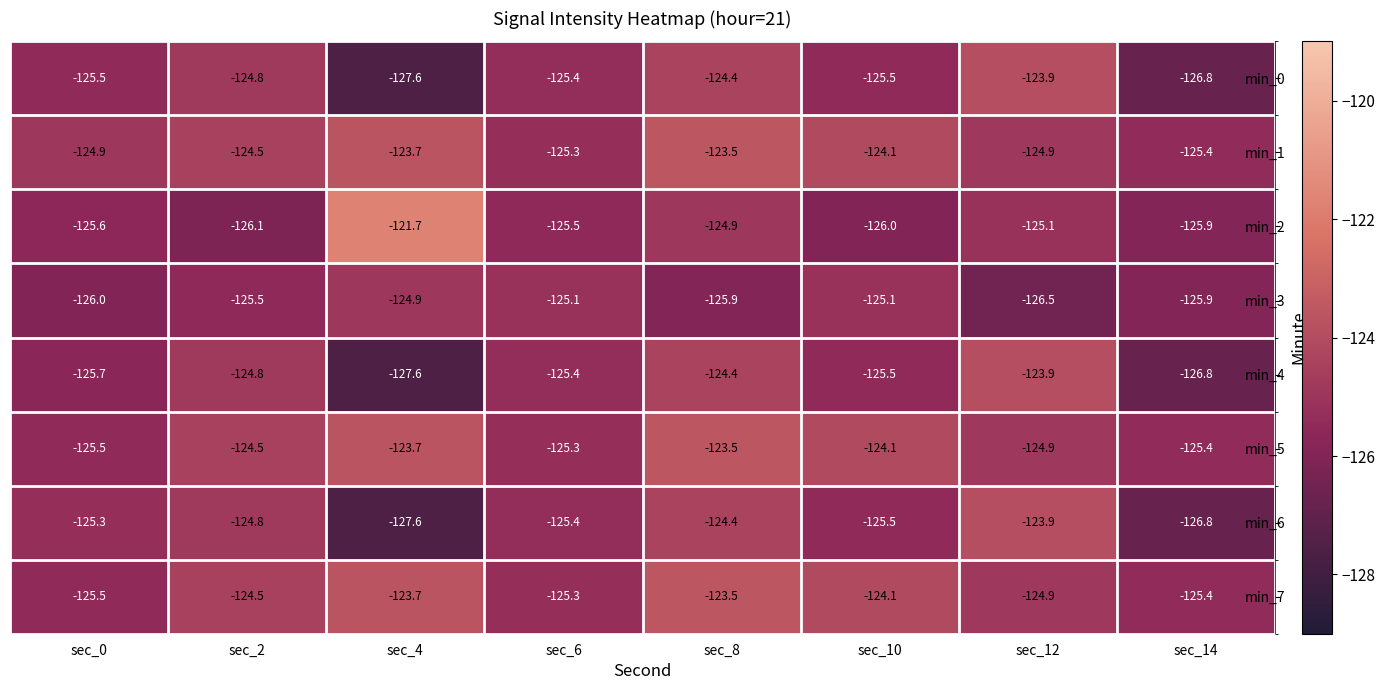

Which series has the widest spread of values?

min_2